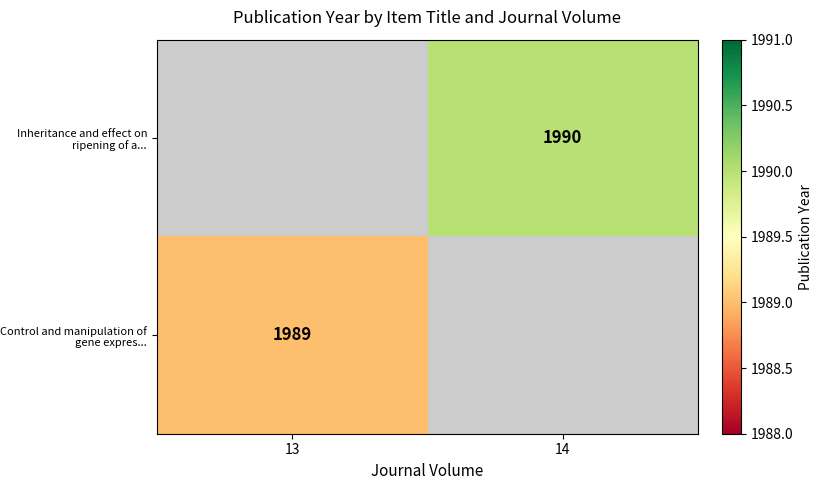

The value of Control and manipulation of gene expres... at 13 is 1989. True or false?

True